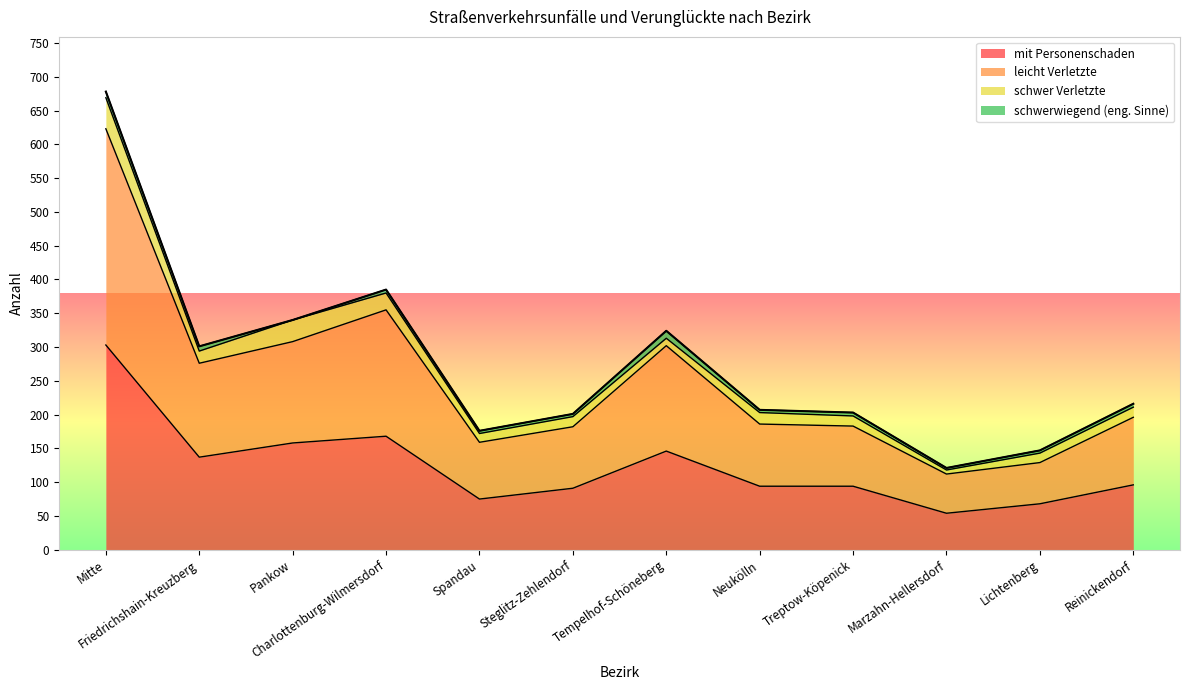

What is the minimum value shown in the chart?

54